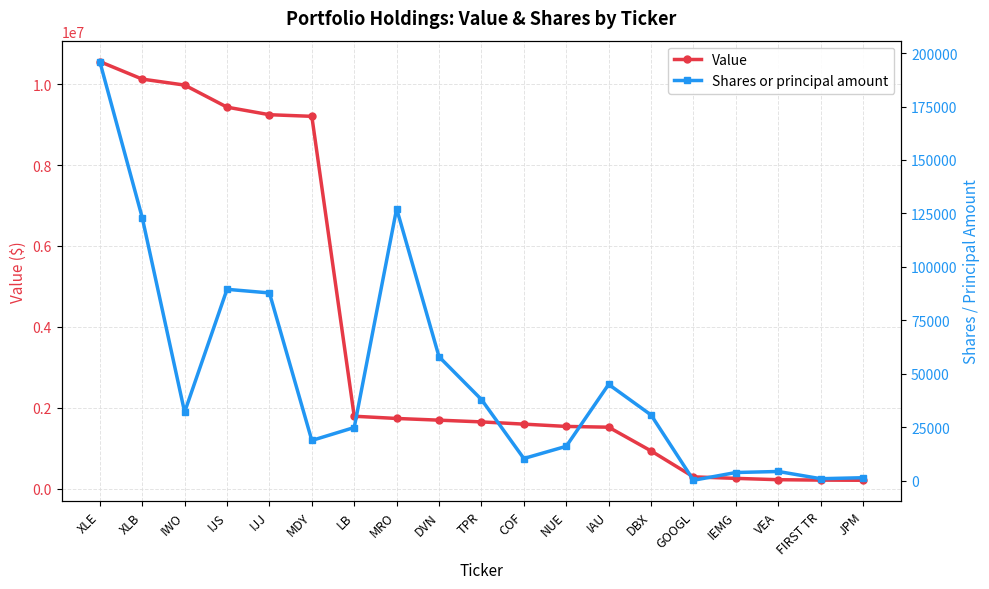

At which label is Shares or principal amount closest to 98083?

IJS